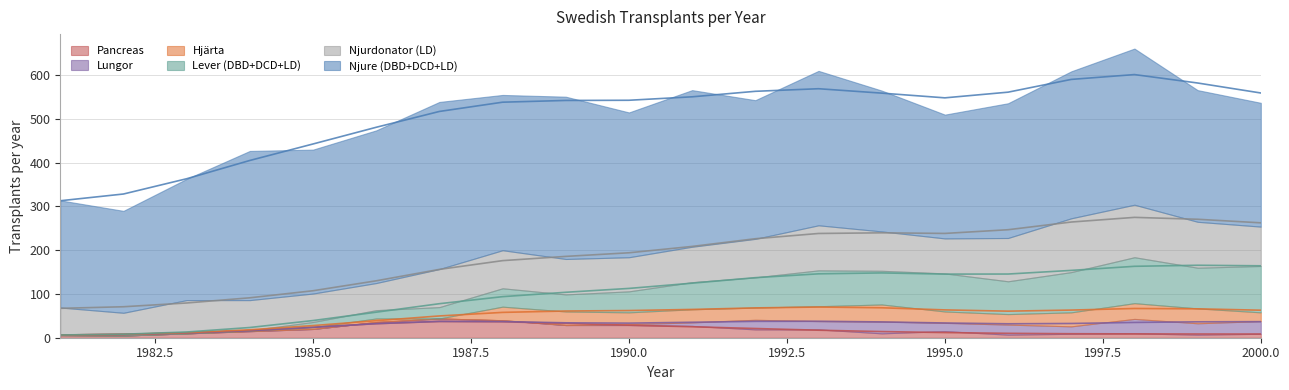

True or false: Pancreas and Hjärta intersect in this chart.

True